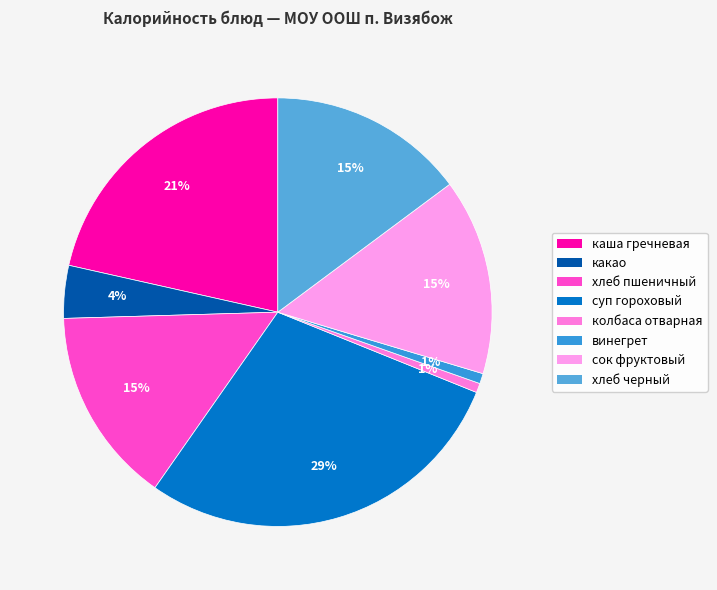

Rank the categories by value from lowest to highest.

колбаса отварная, винегрет, какао, хлеб пшеничный, сок фруктовый, хлеб черный, каша гречневая, суп гороховый